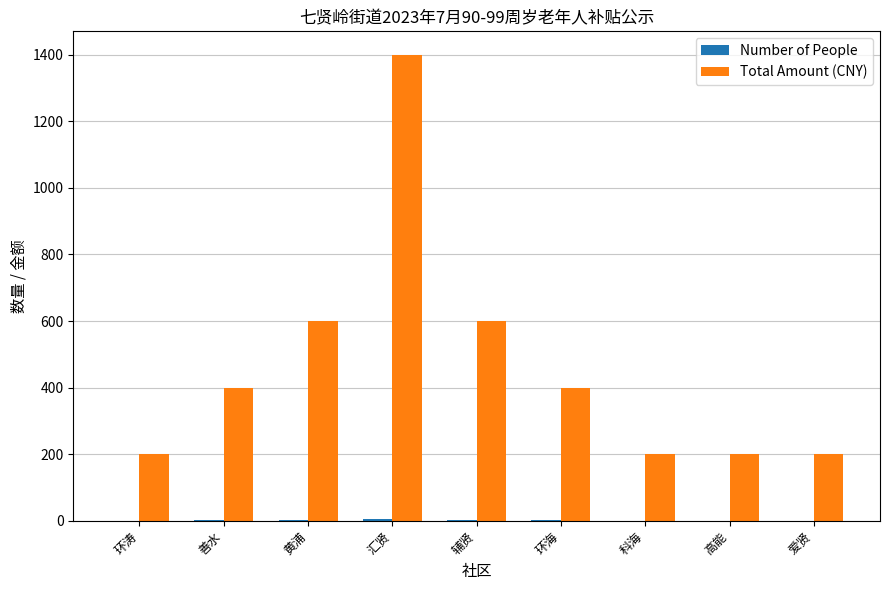

At which category is the sum across all series the highest?

汇贤